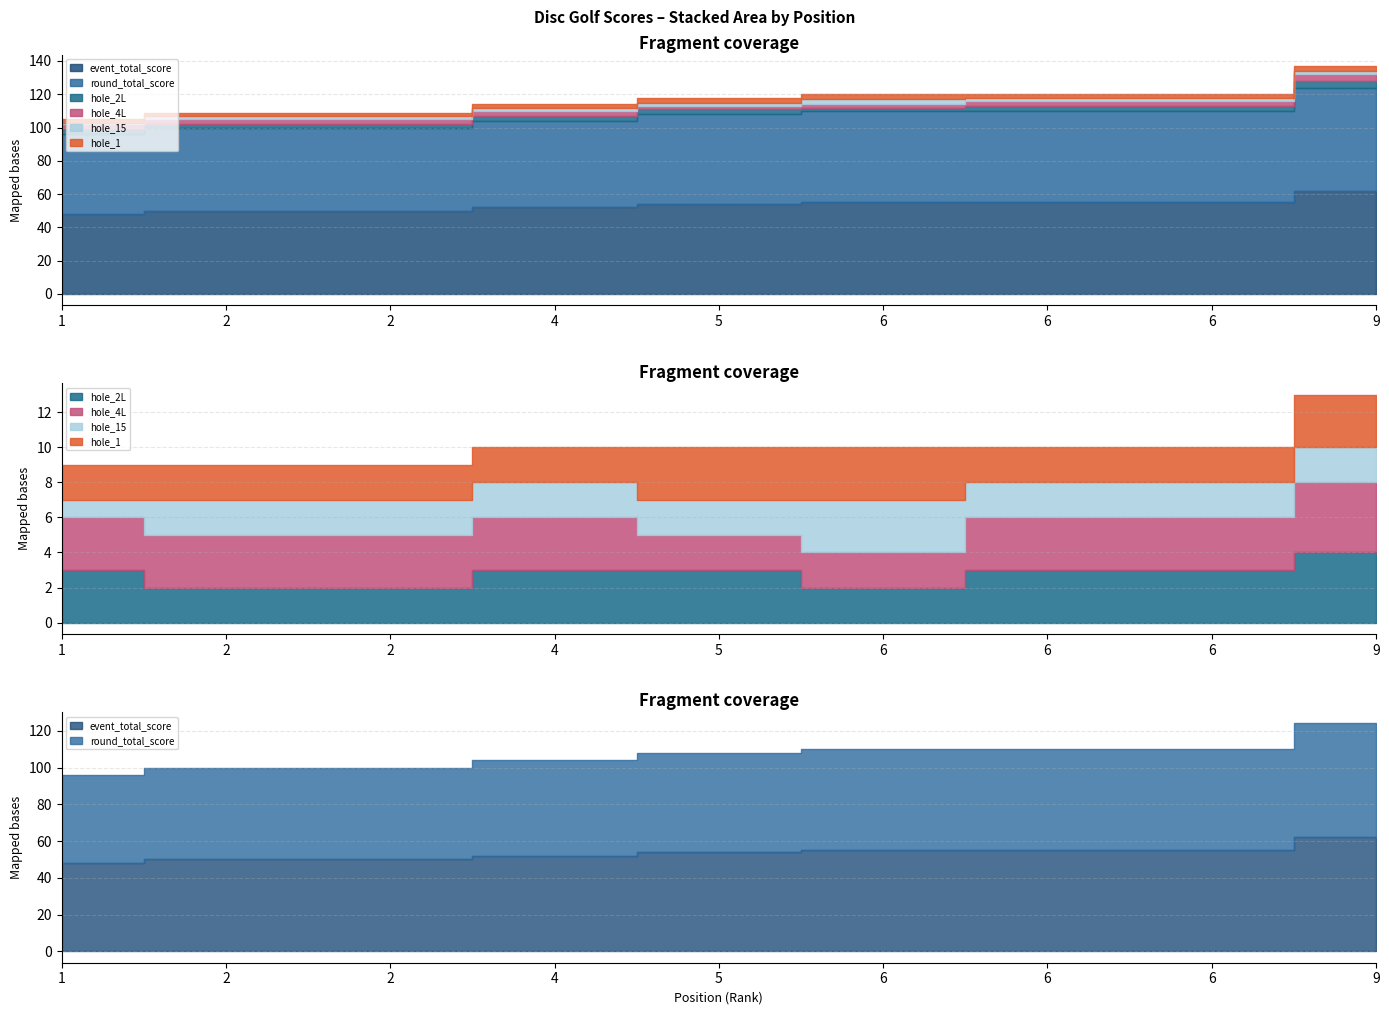

At which label is round_total_score closest to 55?

6